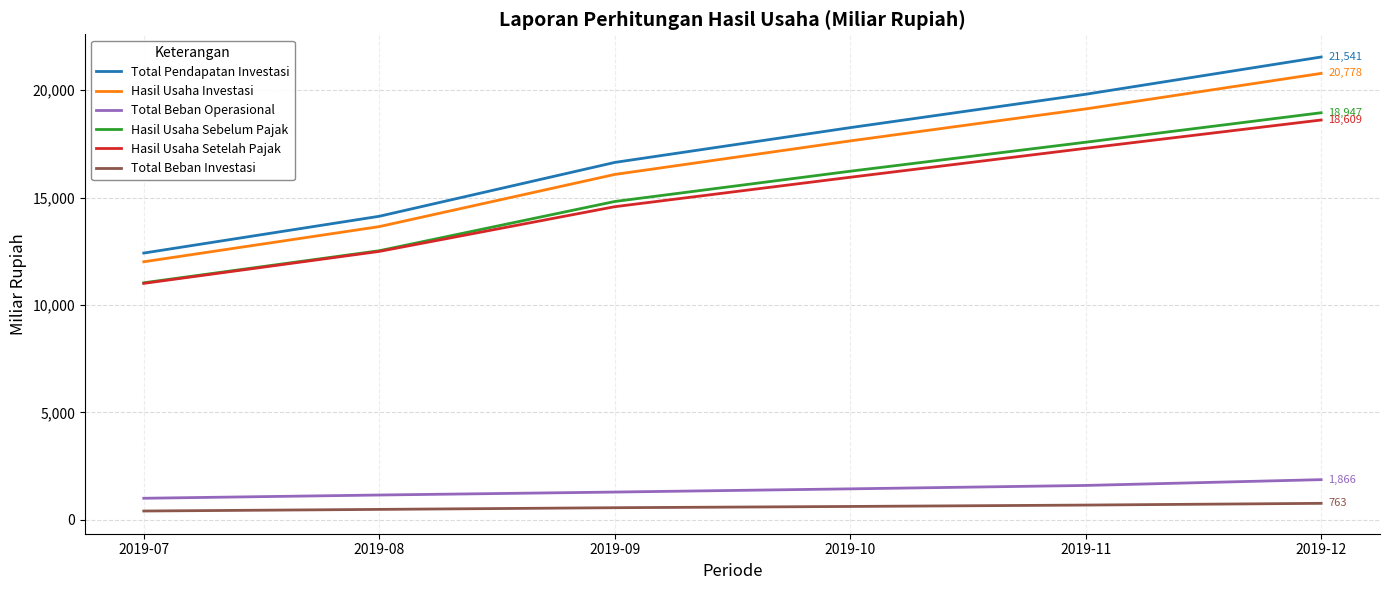

List the labels in order of Hasil Usaha Setelah Pajak value, largest first.

2019-12, 2019-11, 2019-10, 2019-09, 2019-08, 2019-07